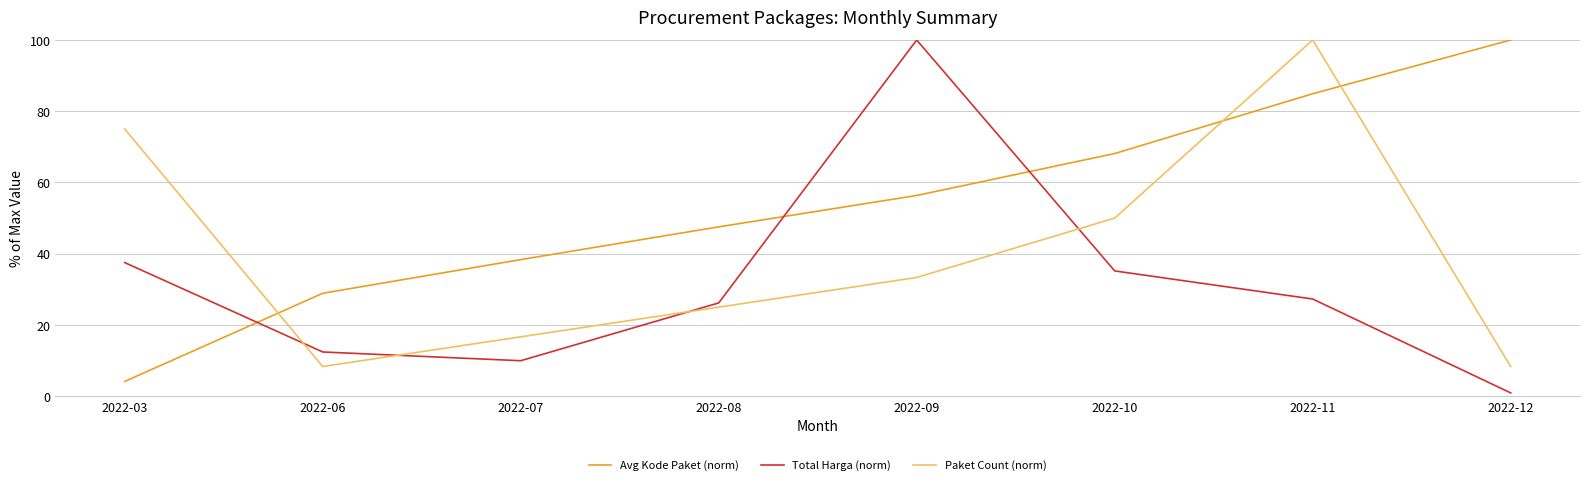

Which category has the lowest value across all series?

2022-12